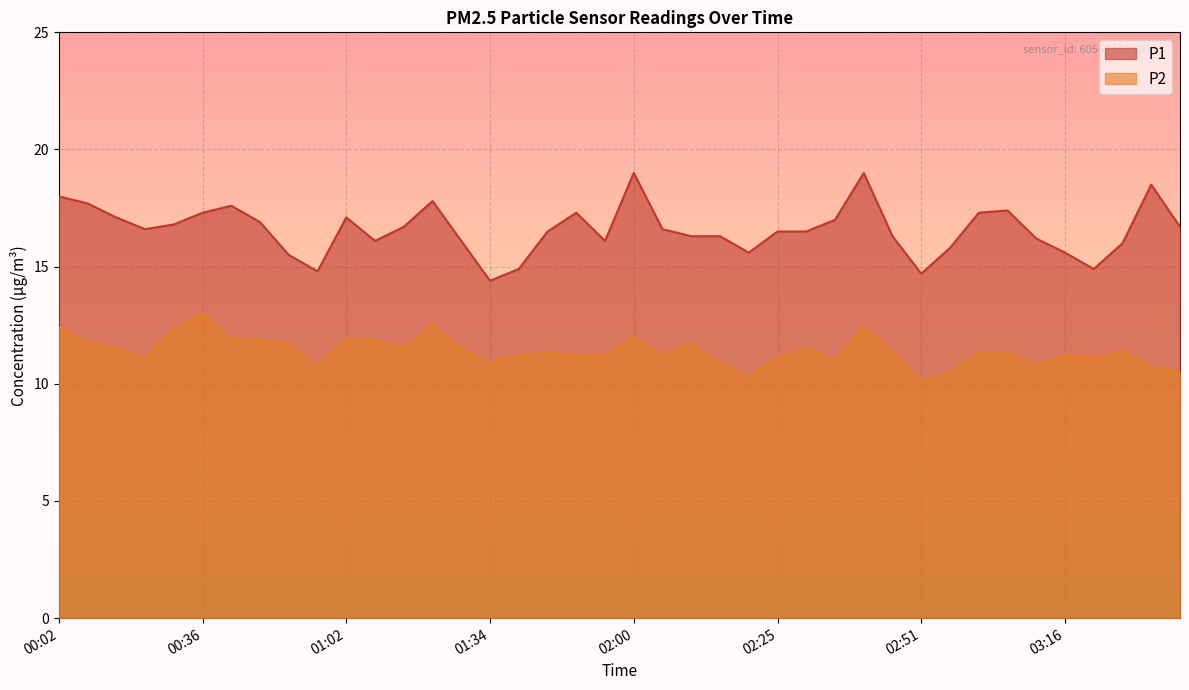

True or false: P1 and P2 intersect in this chart.

False